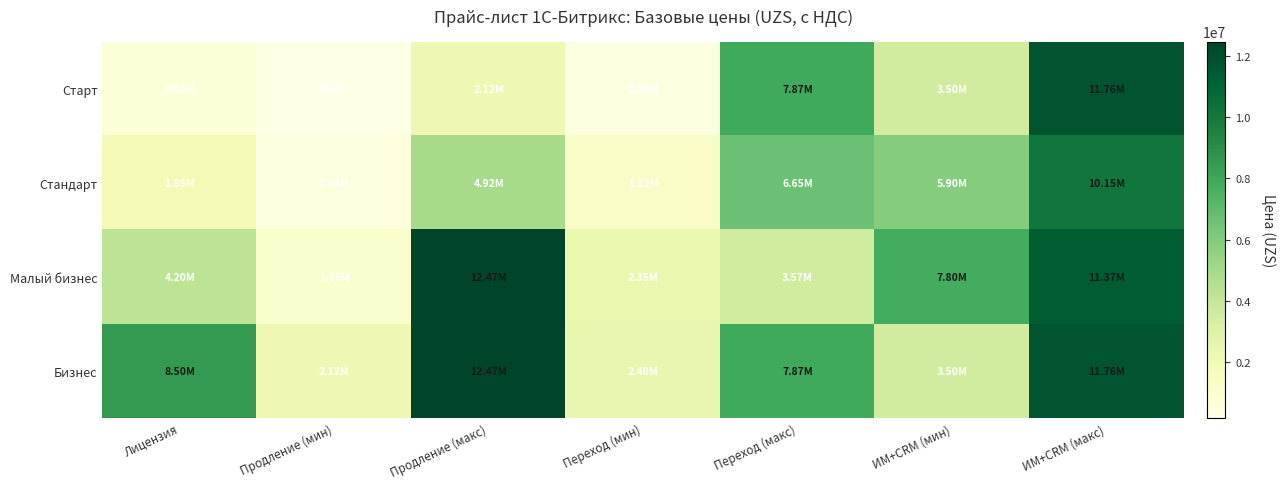

At how many categories does at least one series exceed 5540383?

5